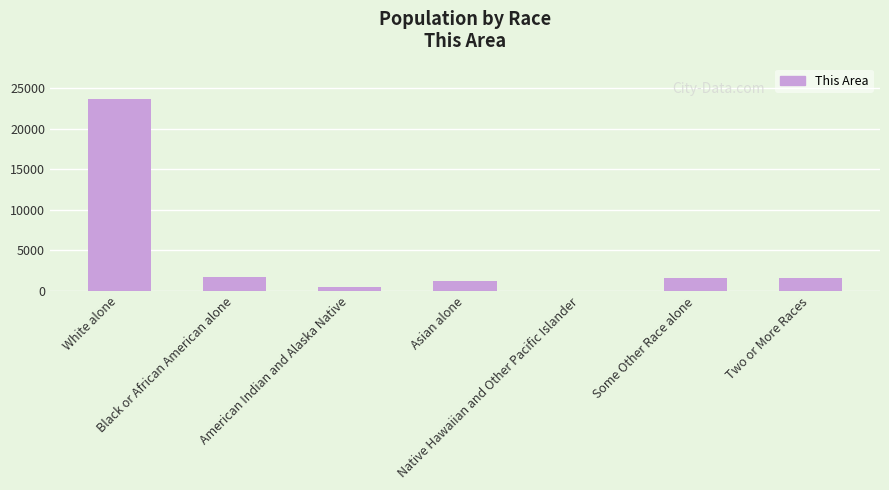

What is the maximum value shown in the chart?

23643